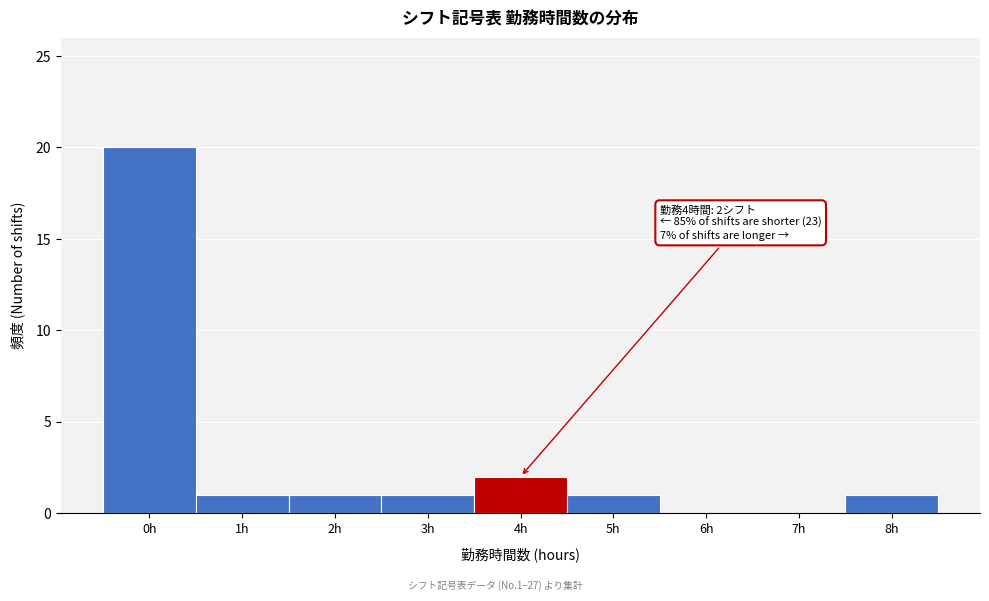

Over which range of the x-axis is the bar tallest?

-0.5 to 0.5